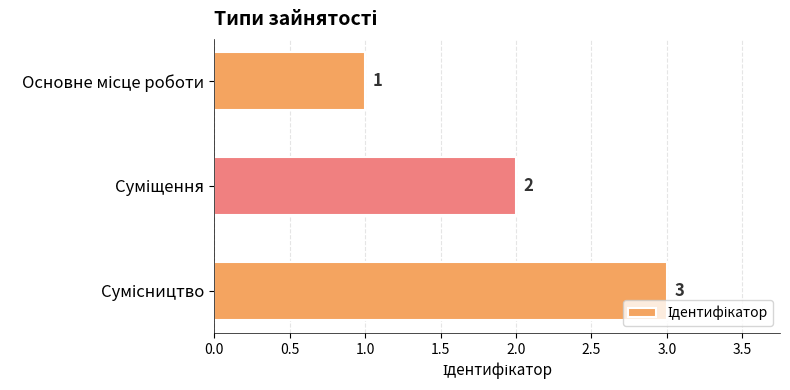

How many bars are there in total?

3